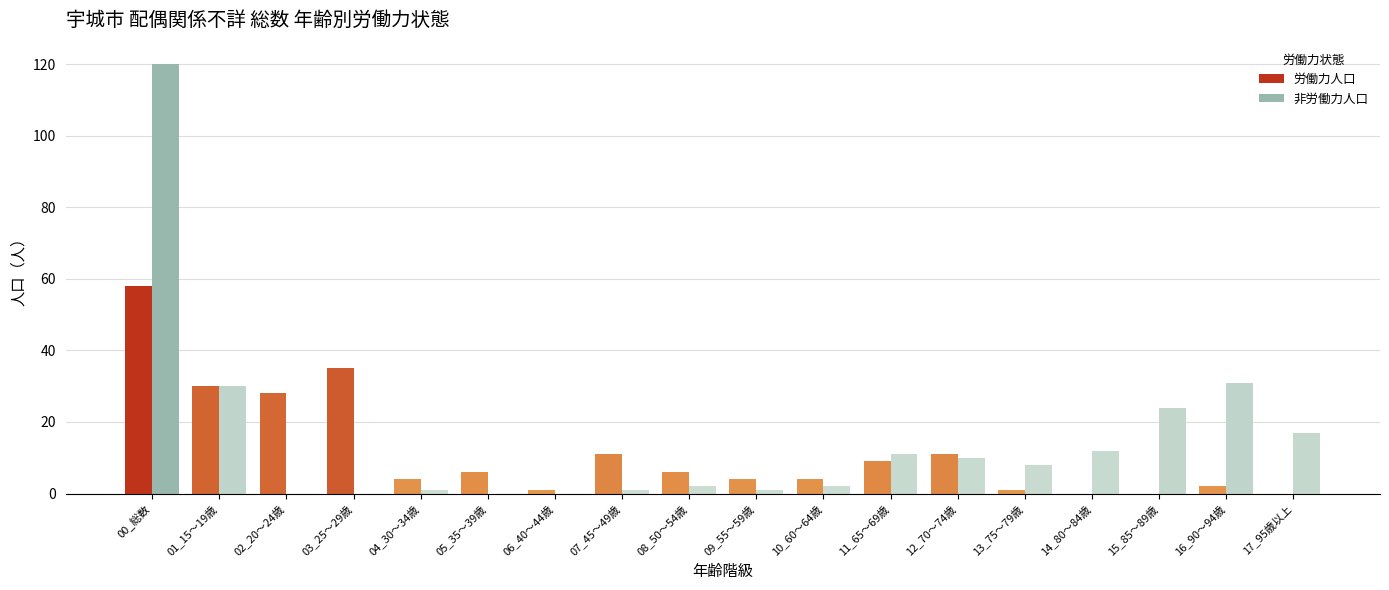

At which category is the sum across all series the highest?

00_総数